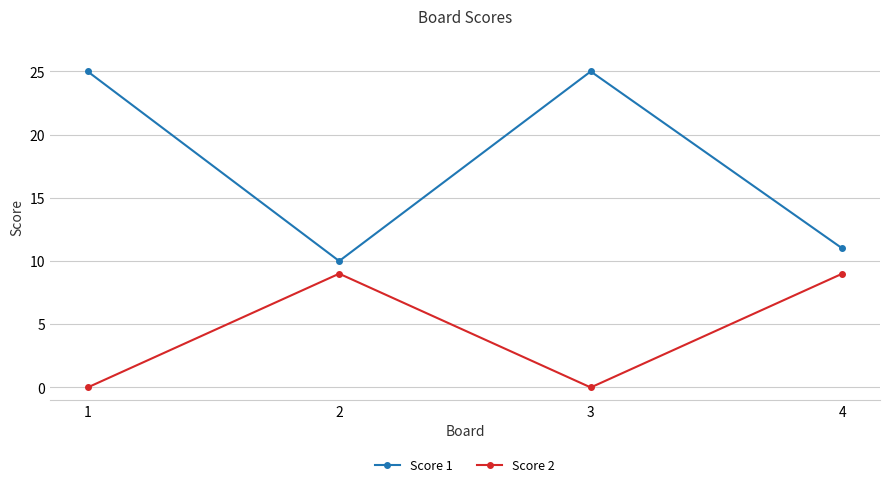

Count the number of data series in this chart.

2